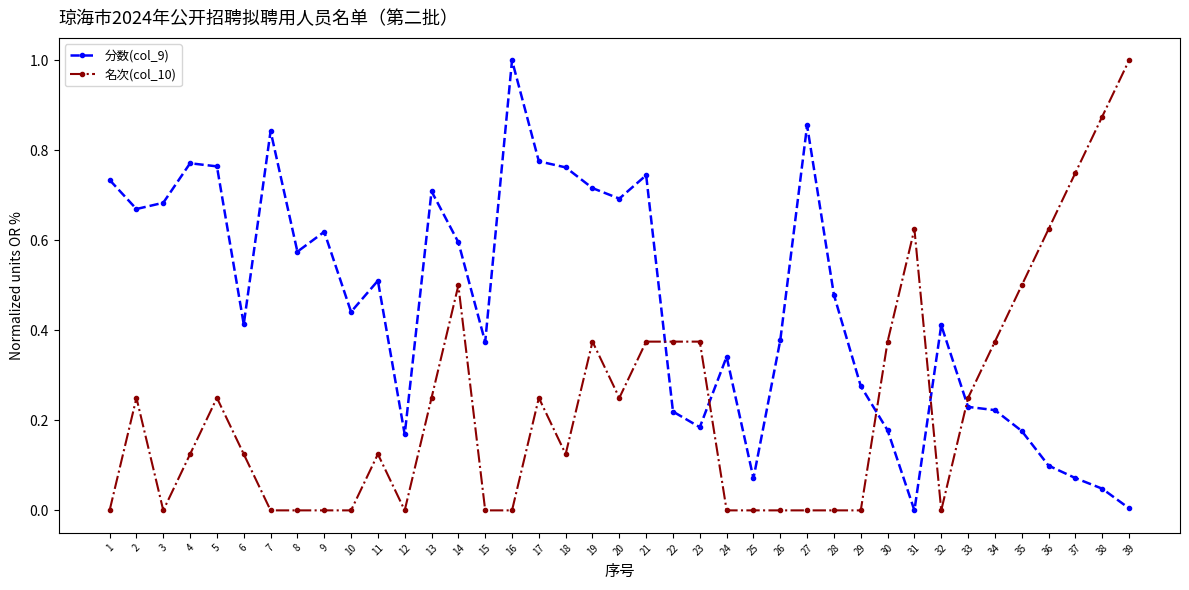

At how many categories does at least one series exceed 0?

39